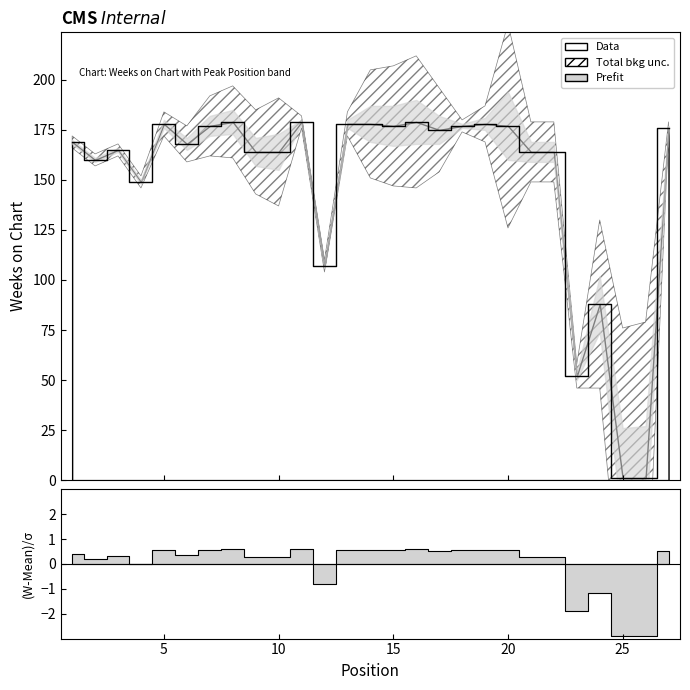

At which label is the value closest to 90?

24